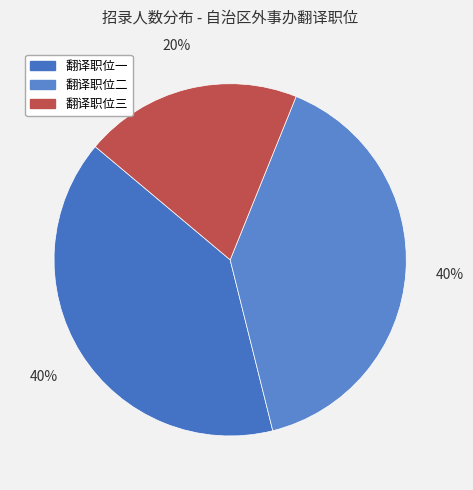

How many segments does this pie chart have?

3